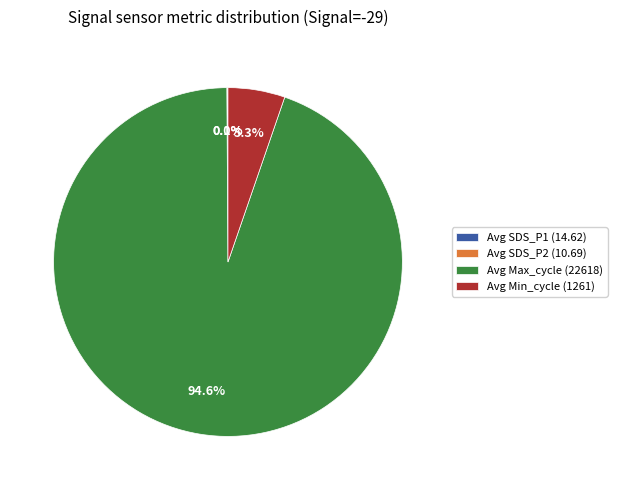

To the nearest percent, what is the difference between the largest and smallest slice percentages?

95%